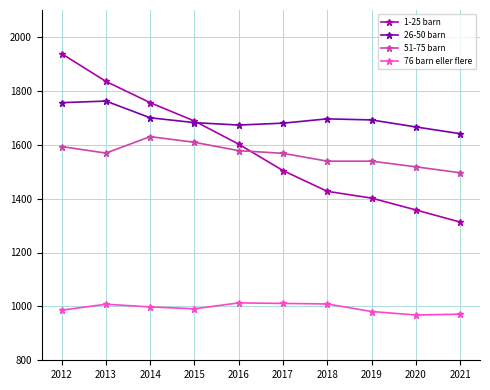

The value of 51-75 barn at 2018 is 1539. True or false?

True